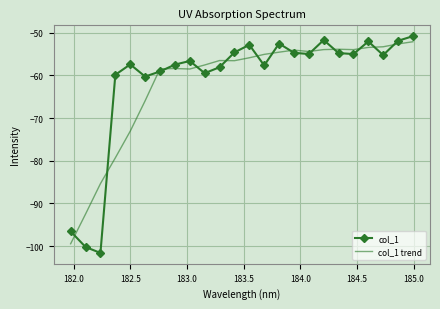

What is the minimum value for col_1 trend?

-99.5